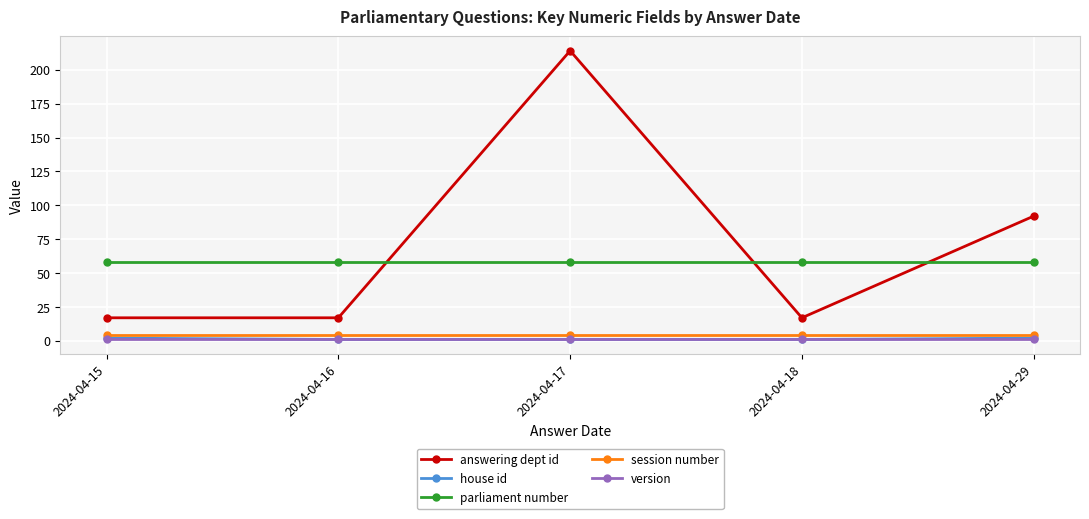

Reading left to right, list all the values displayed in this chart.

answering dept id: 17	17	214	17	92
house id: 2	1	1	1	2
parliament number: 58	58	58	58	58
session number: 4	4	4	4	4
version: 1	1	1	1	1